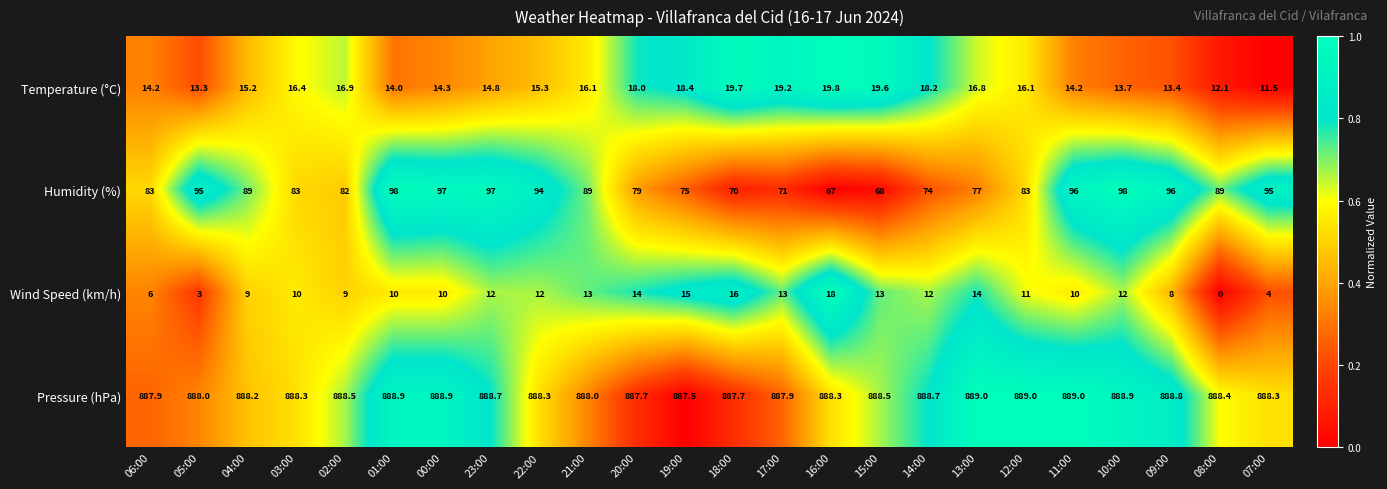

What is the difference between the Wind Speed (km/h) values at 05:00 and 18:00?

13.0